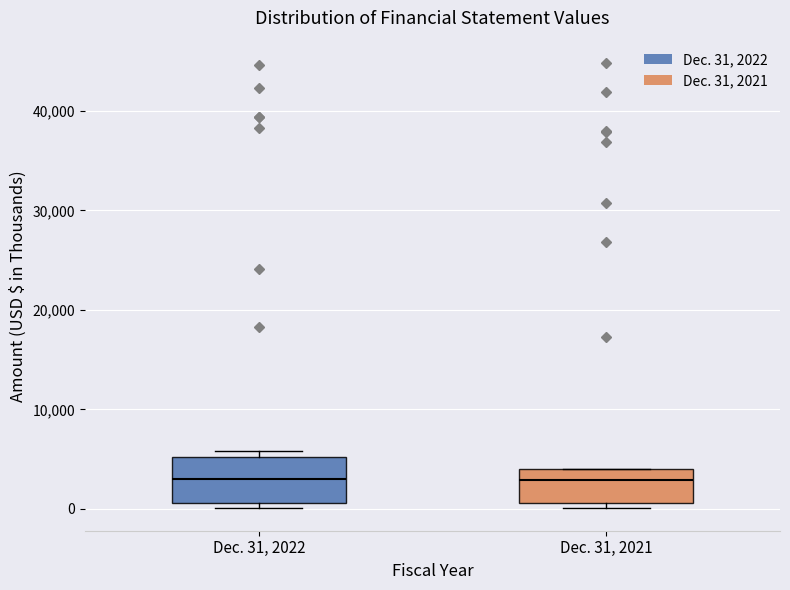

Reading left to right, read every box against the y-axis: the position of its median line, the range the box covers, and the ends of its whiskers. The values are not printed on the chart, so give them approximately, as read against the axis.

Dec. 31, 2022: median 3000, box 1000 to 5000, whiskers 0 to 6000
Dec. 31, 2021: median 3000, box 1000 to 4000, whiskers 0 to 4000